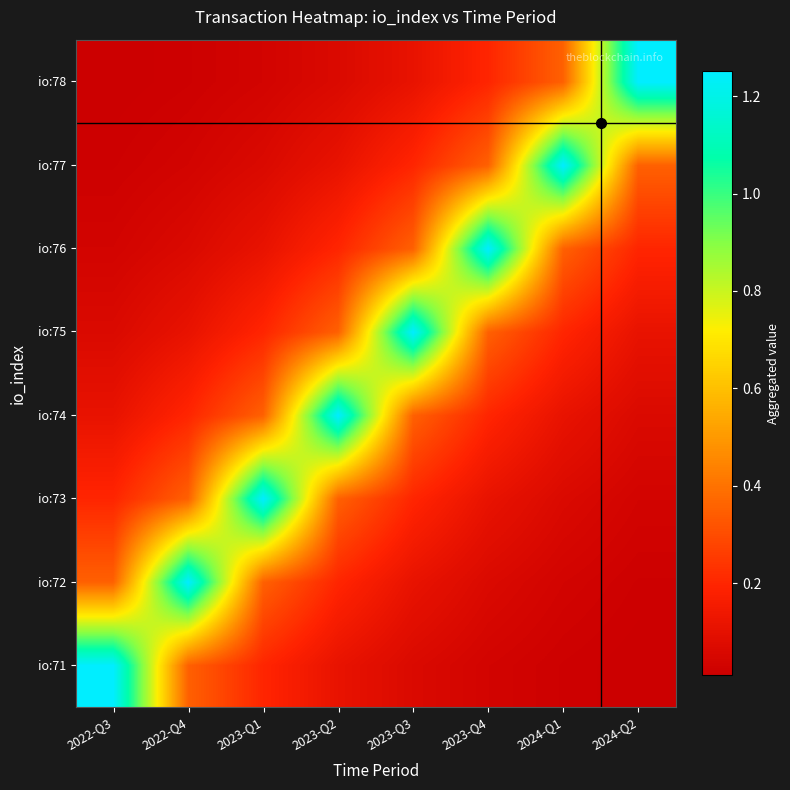

At which category is the sum across all series the highest?

2023-Q2